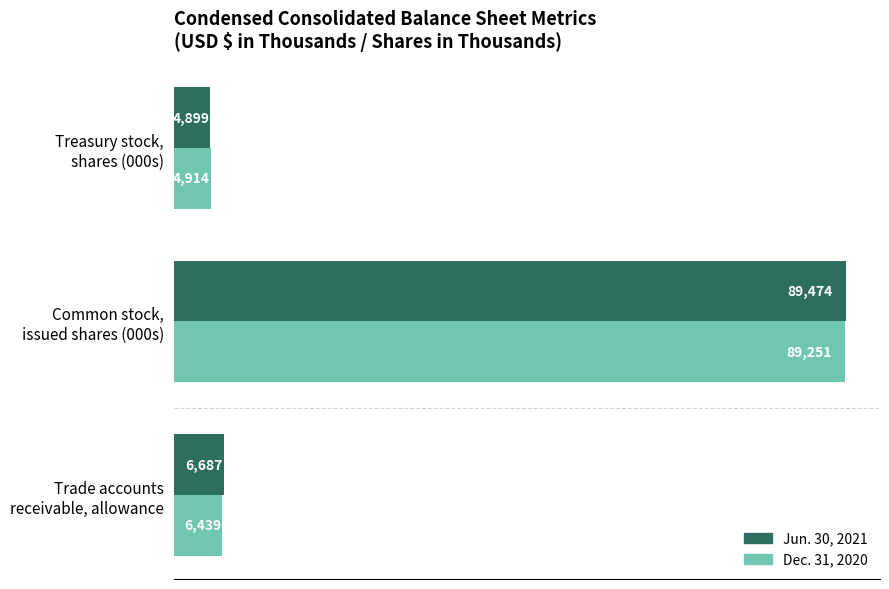

How many series are shown in this chart?

2